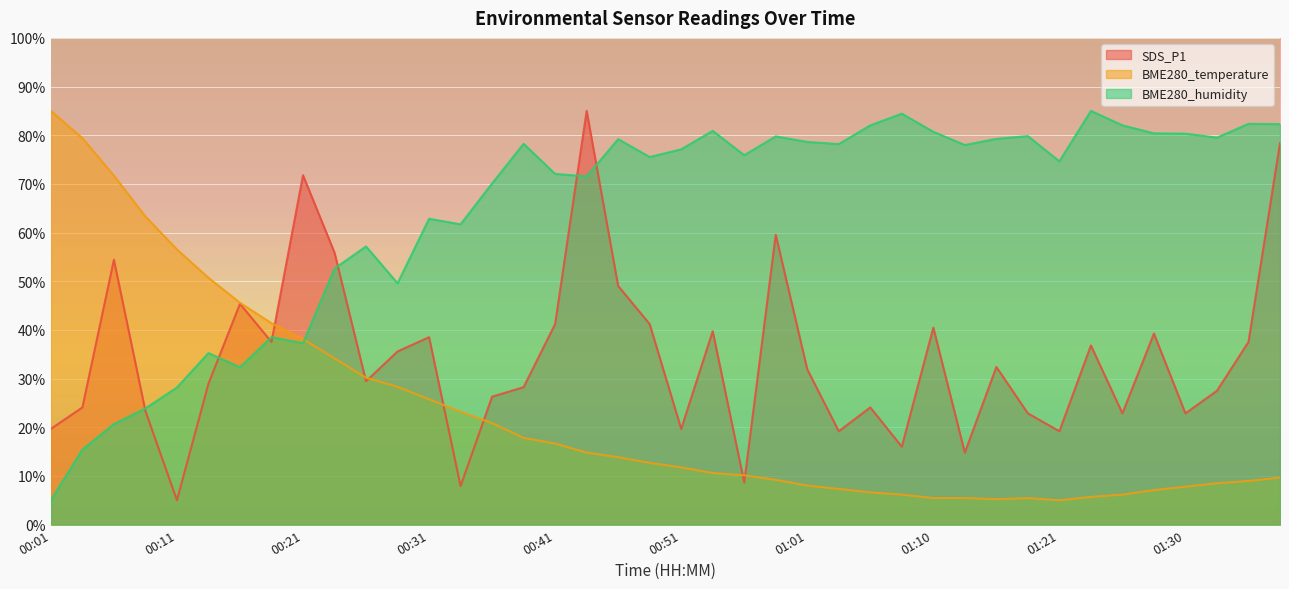

The BME280_humidity series shows 85.0 at 01:23. True or false?

True